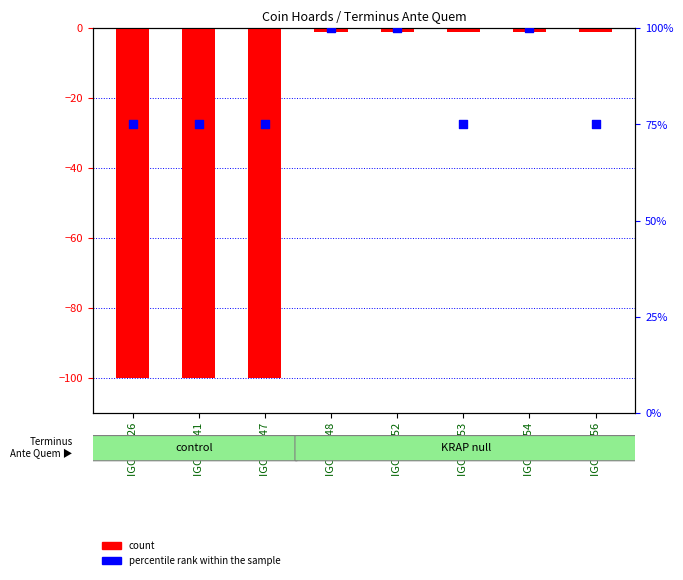

Which series has the widest spread of Y values?

count